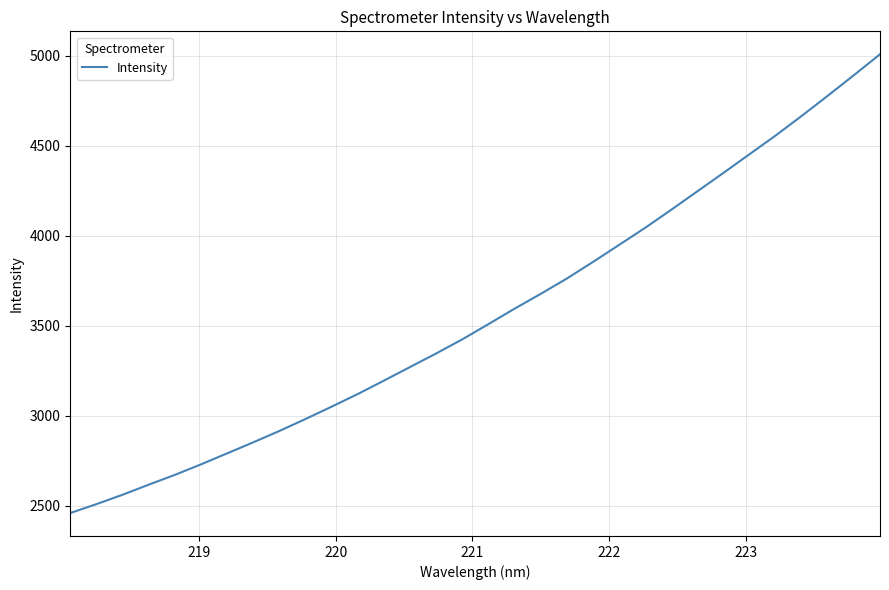

What is the maximum value shown in the chart?

5009.2